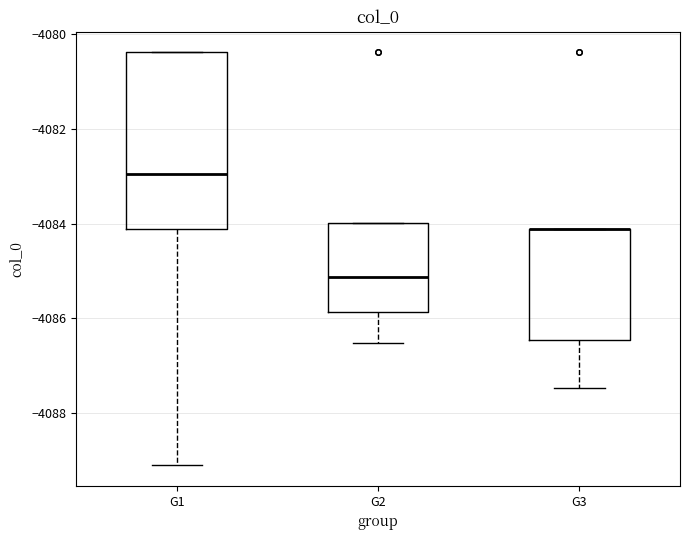

Where is the lower edge of the box for G3 on the y-axis? The values are not printed on the chart, so give them approximately, as read against the axis.

-4086.4